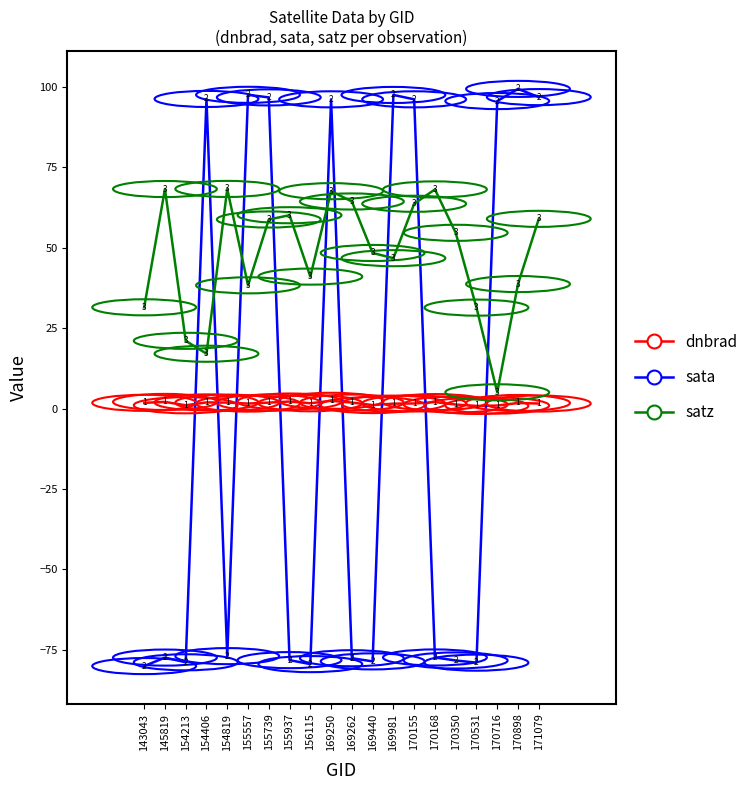

What is the difference between the satz values at 154819 and 154213?

47.2